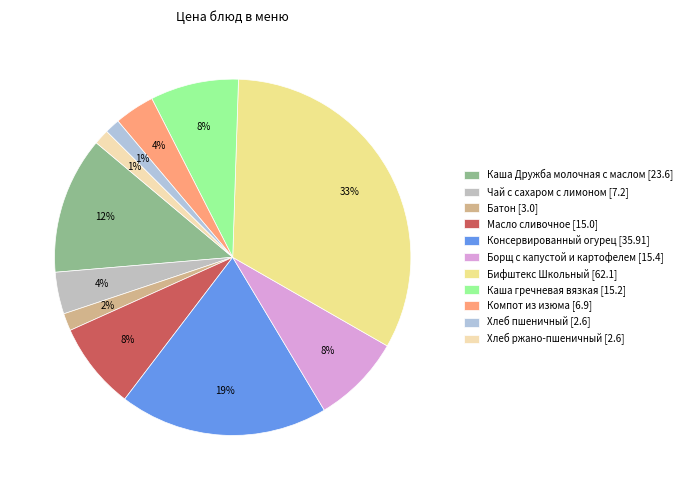

The Каша гречневая вязкая slice represents 8% of the pie. True or false?

True